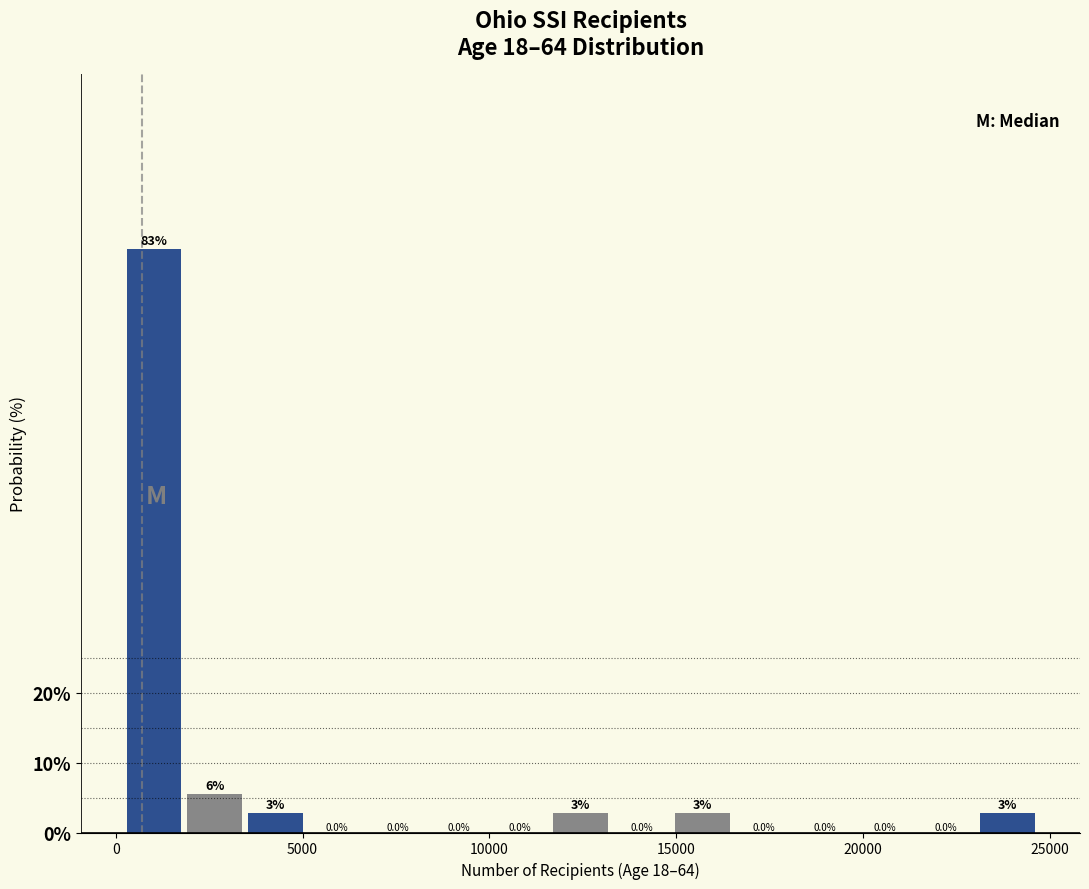

Read against the x-axis, roughly where is the centre of the tallest bar?

1000